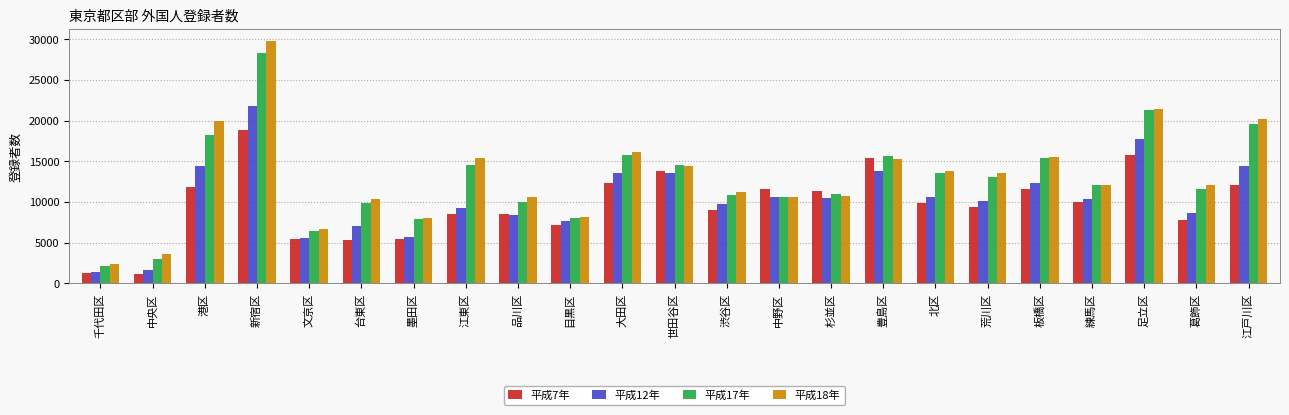

Which series has the largest range (max minus min)?

平成18年